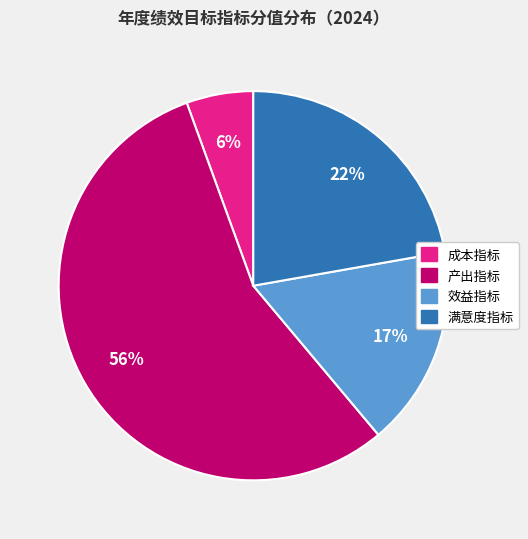

Count the number of slices in the pie.

4